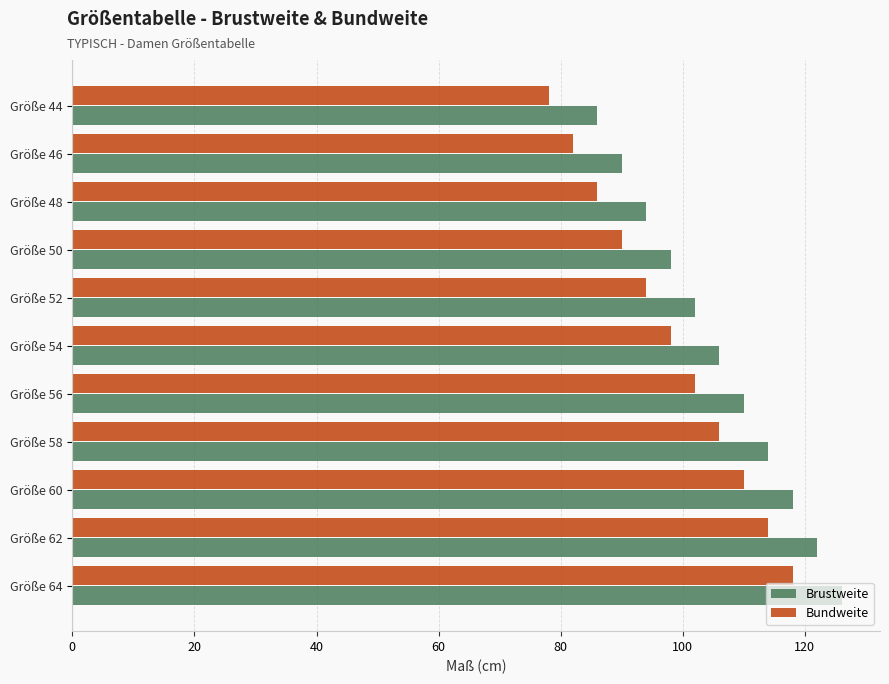

Is it true that Brustweite equals 63 at Größe 50?

False